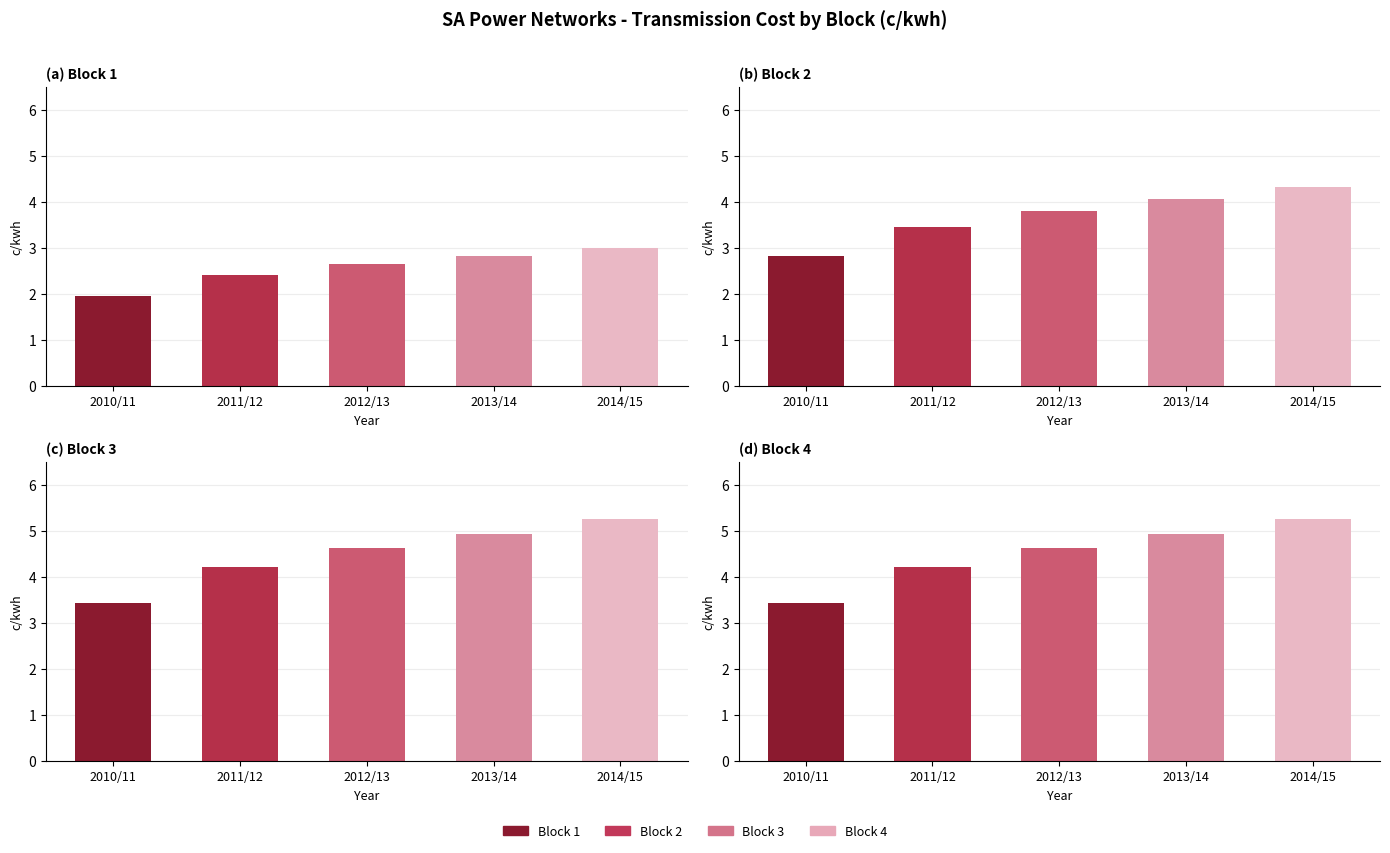

What is the label of the 1st bar from the left?

2010/11